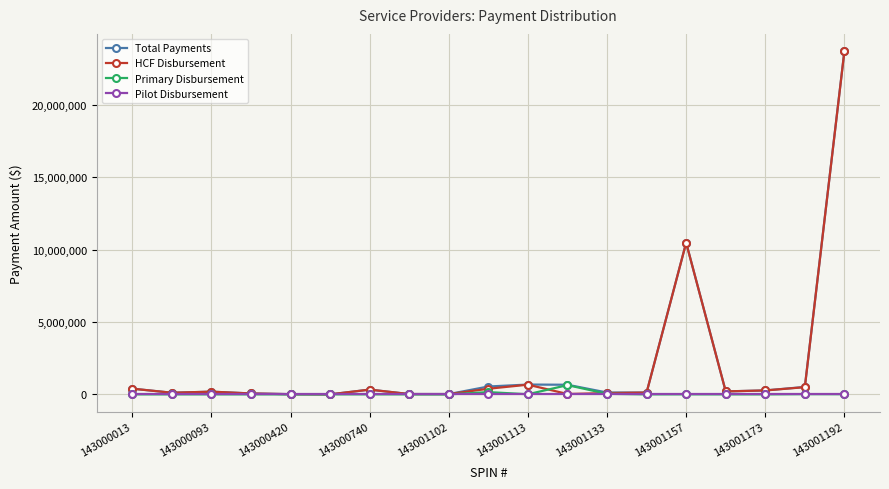

How many lines are shown in the chart?

4